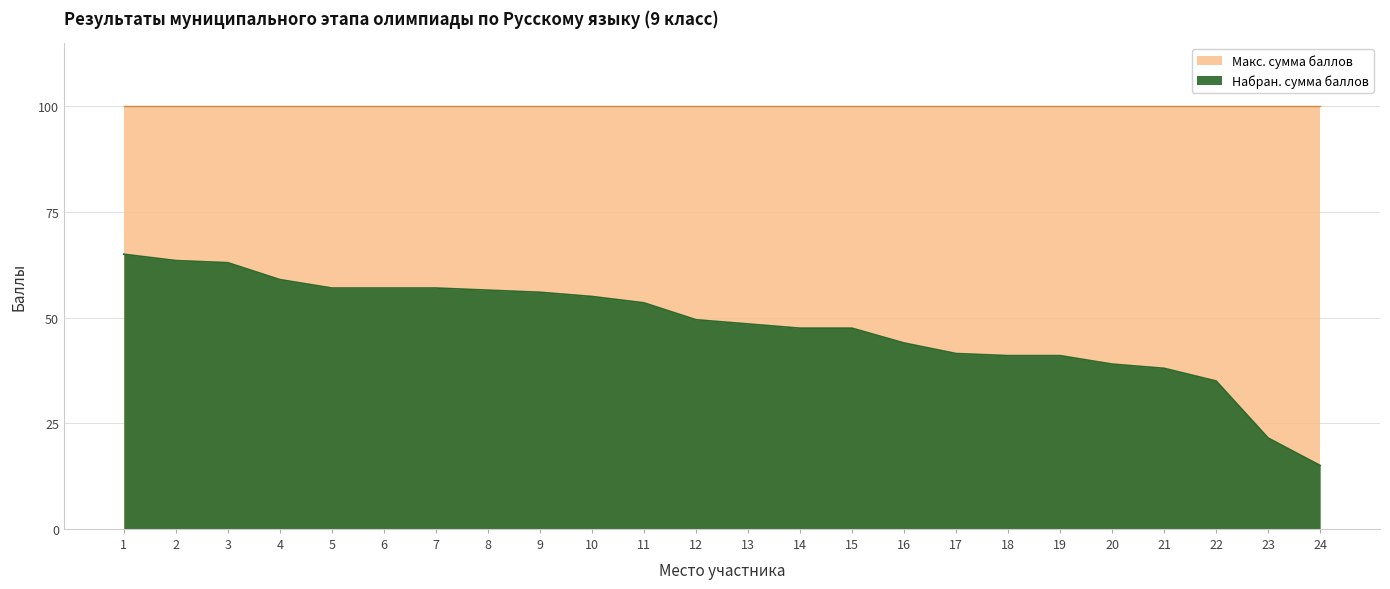

Is it true that the value at 14 is 15.0?

False